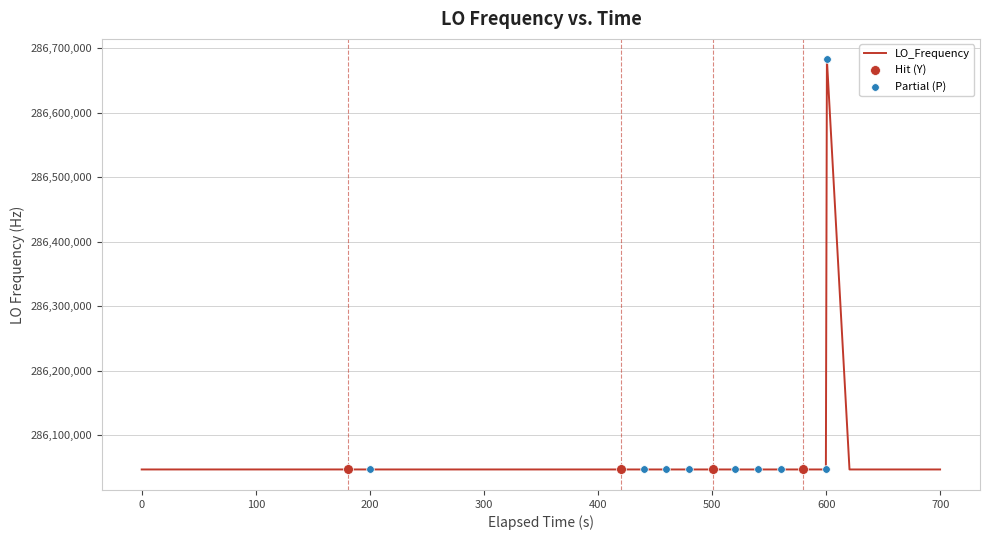

What is the minimum value shown in the chart?

286046987.1